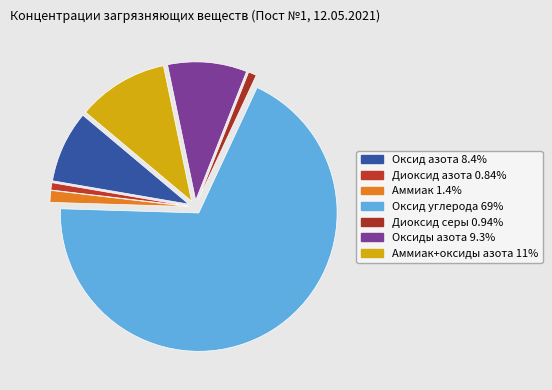

Which slice is the largest?

Оксид углерода